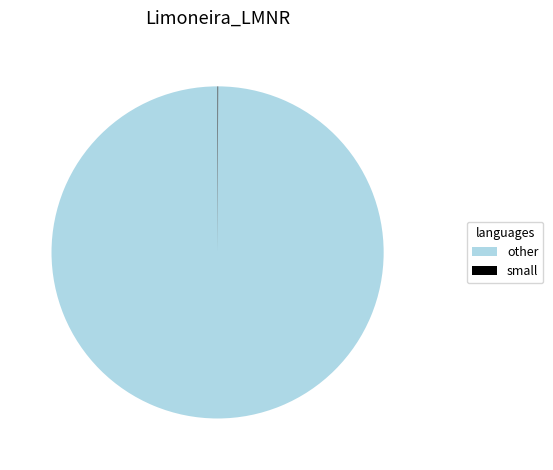

Which category accounts for the majority?

other